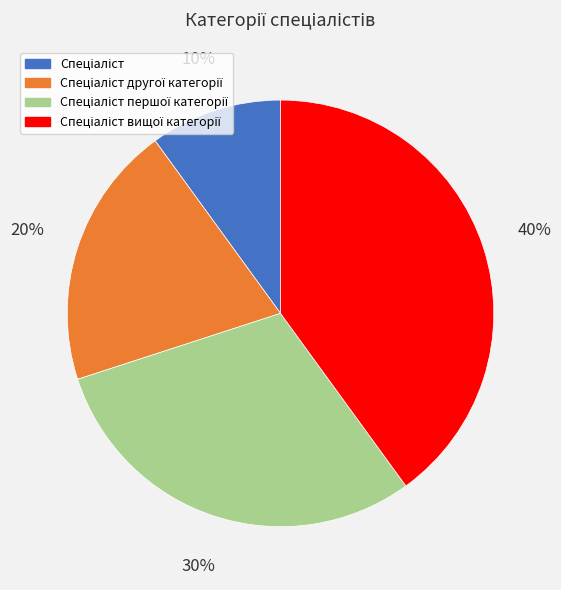

To the nearest percent, what is the difference between the largest and smallest slice percentages?

30%